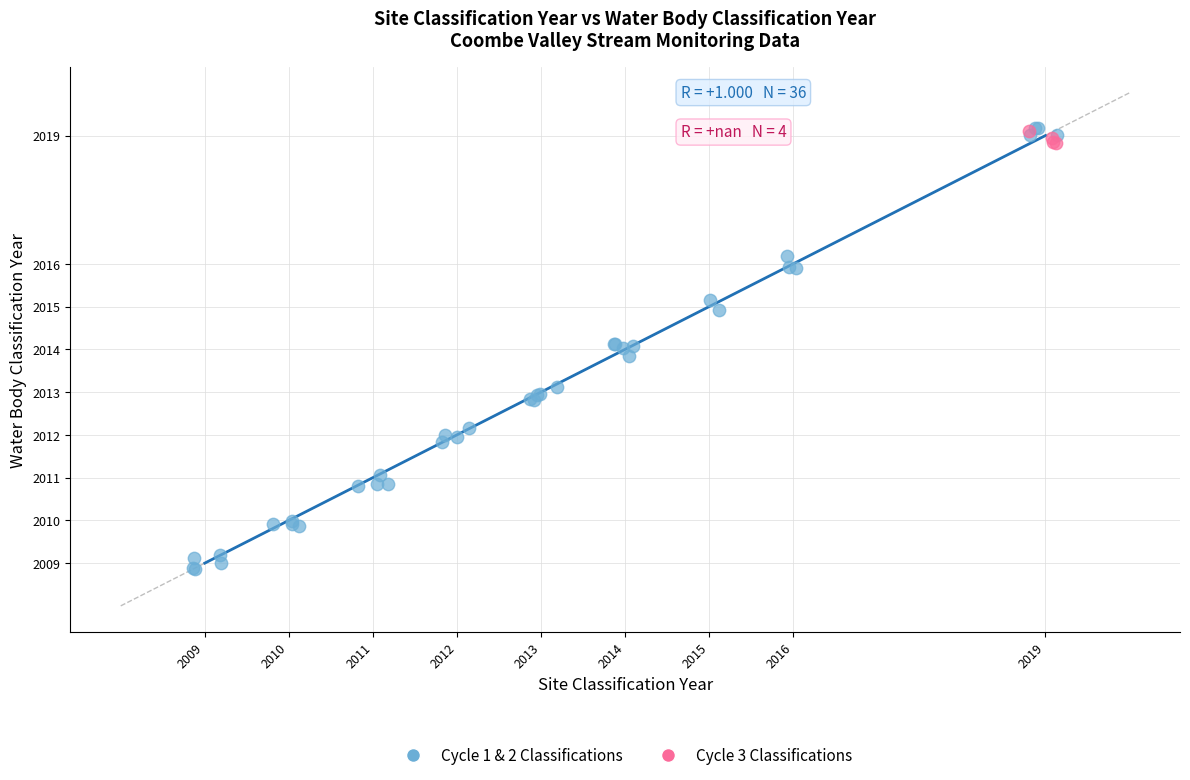

Which series has the widest spread of Y values?

Cycle 1 & 2 Classifications